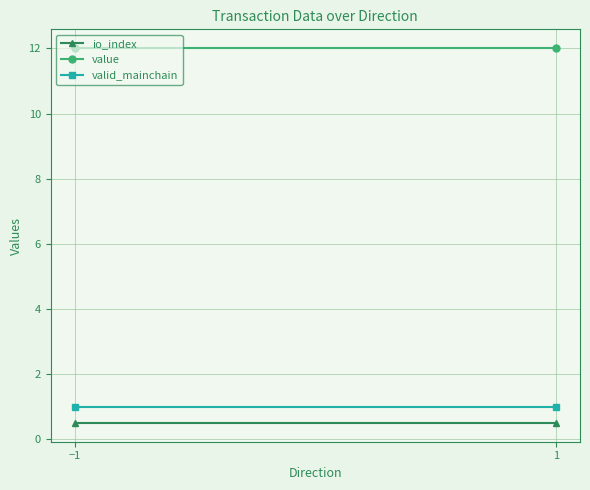

Reading left to right, transcribe all the data shown in this chart.

io_index: −1=0.5	1=0.5
value: −1=12.0	1=12.0
valid_mainchain: −1=1.0	1=1.0